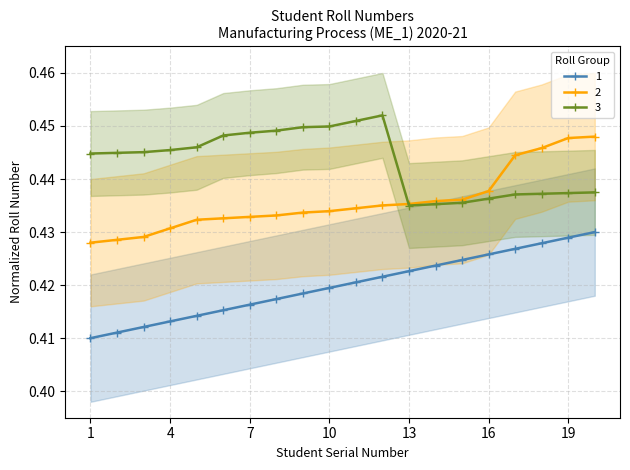

Is the value of 3 at 9 greater than the value of 2 at 20?

Yes